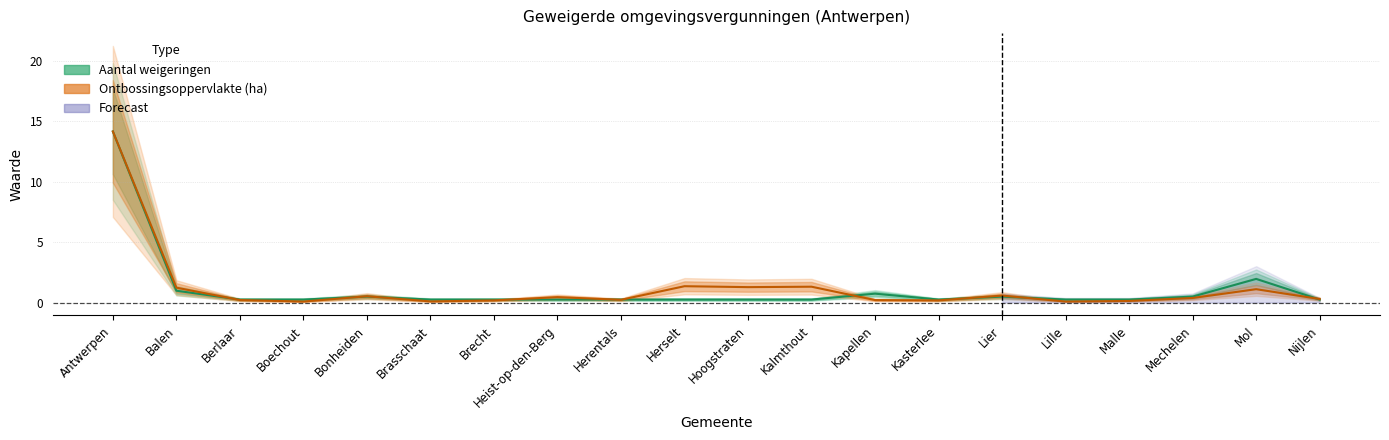

Does the chart display data point markers on the line(s)?

No